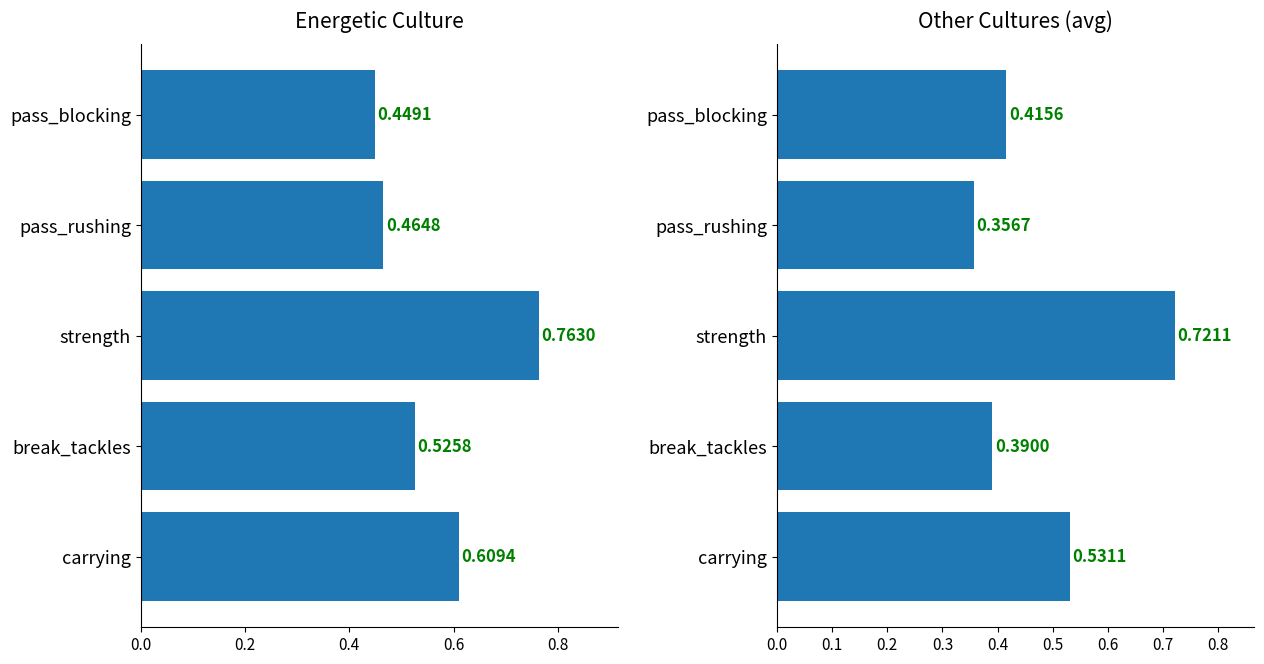

Are the bars grouped side by side (vs. stacked)?

No